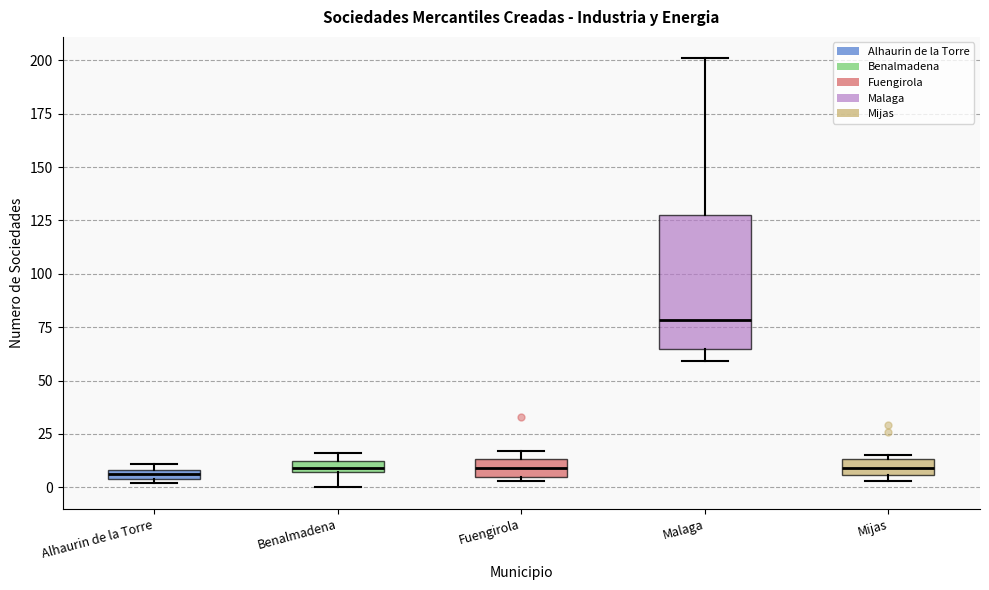

Which box is the tallest, from its lower edge to its upper edge?

Malaga